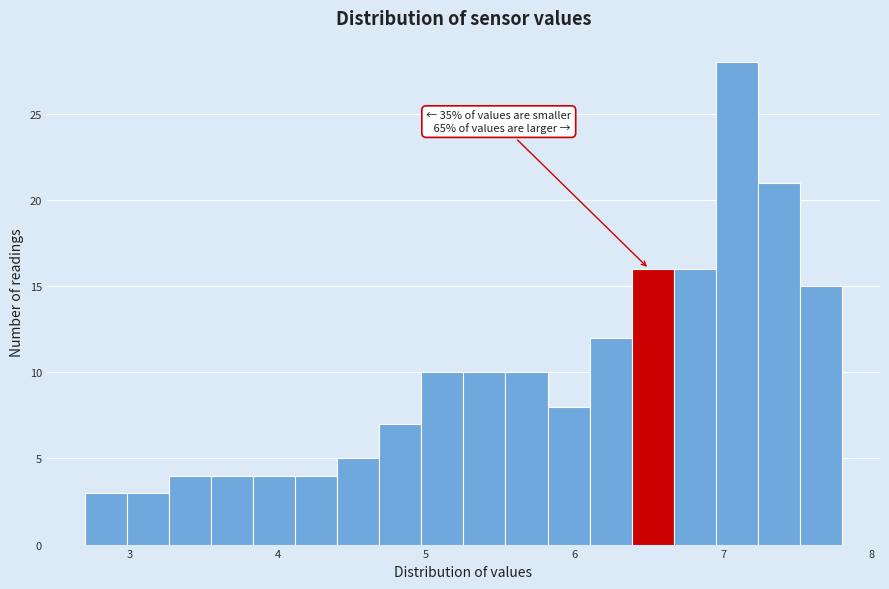

Read against the x-axis, roughly where is the centre of the tallest bar?

7.1